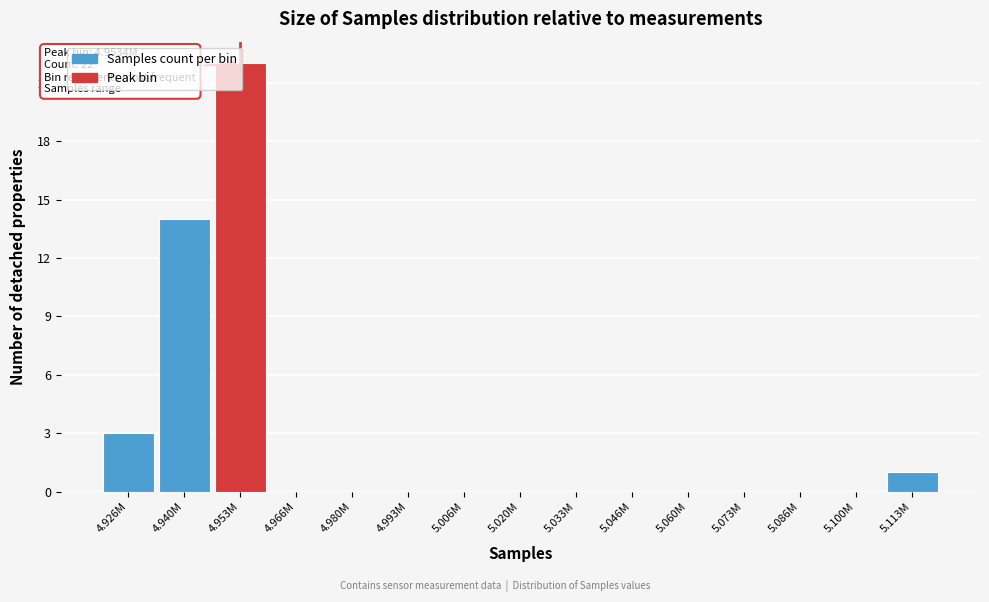

True or false: the data shows -13 at 5.046M.

False